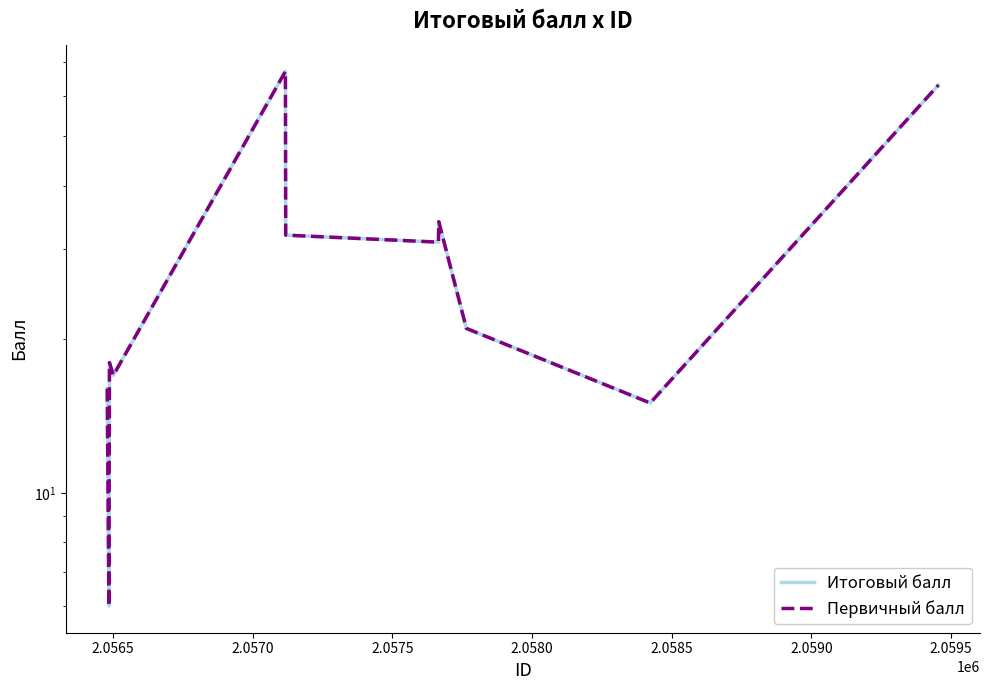

What is the difference between the maximum and minimum values in the Итоговый балл series?

61